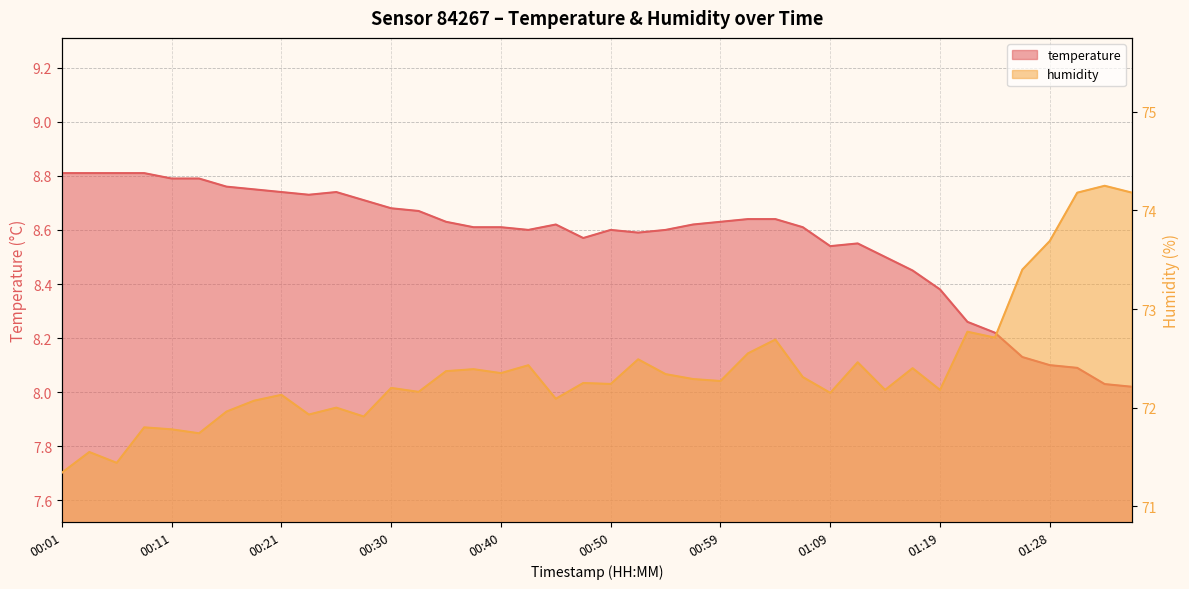

What is the label of the 38th point from the left?

01:31